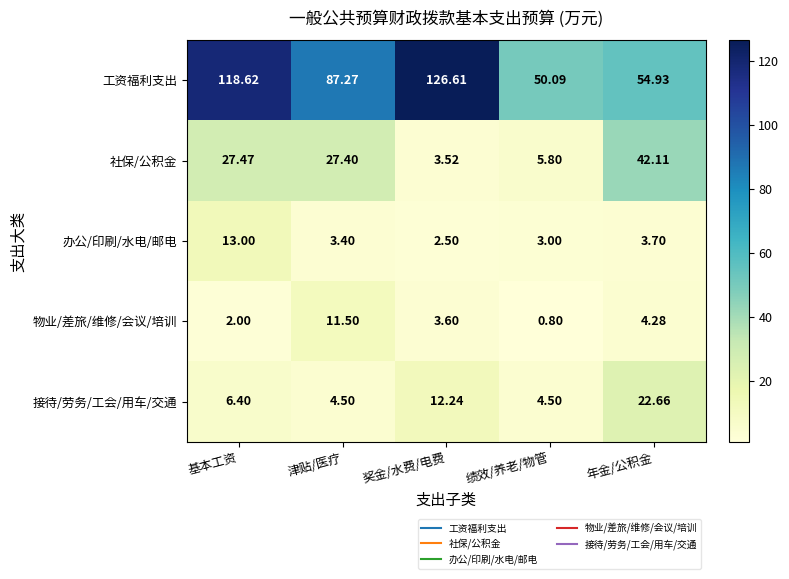

At how many categories does at least one series exceed 80?

3